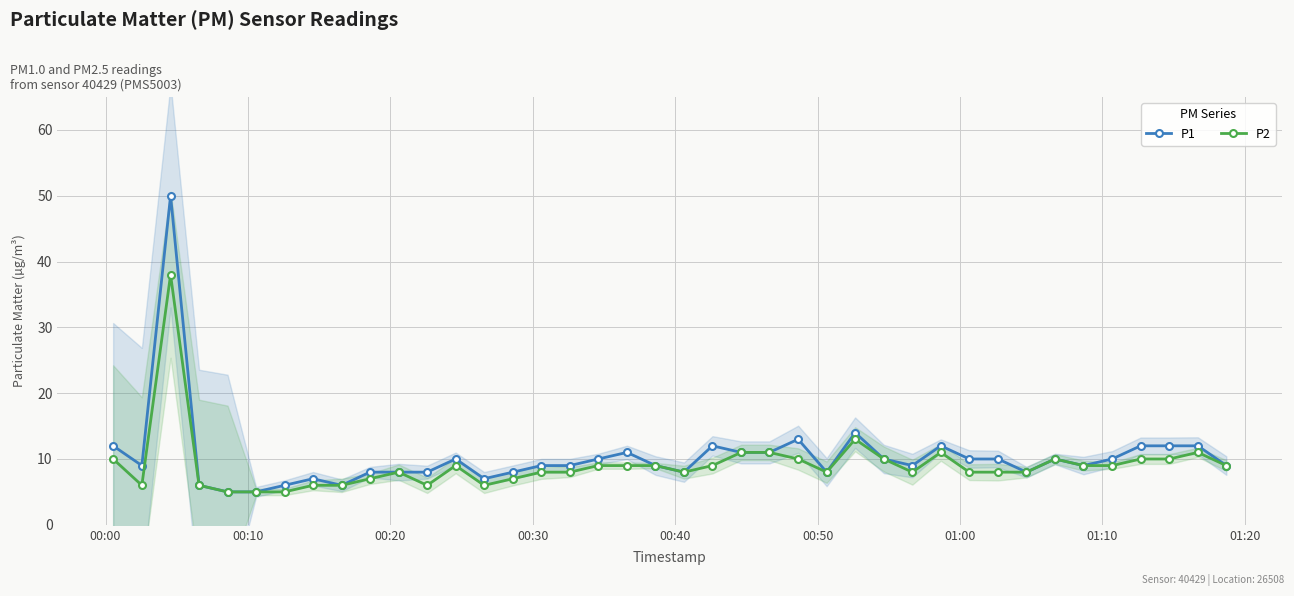

True or false: P2 has more than 2 points higher than both neighbors.

True